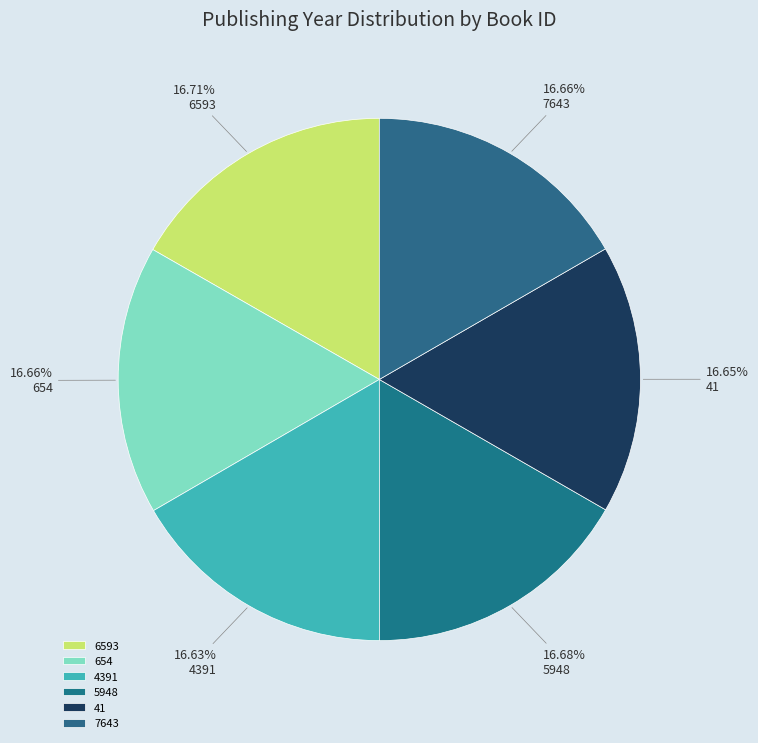

Does 41 represent more than half of the total?

No